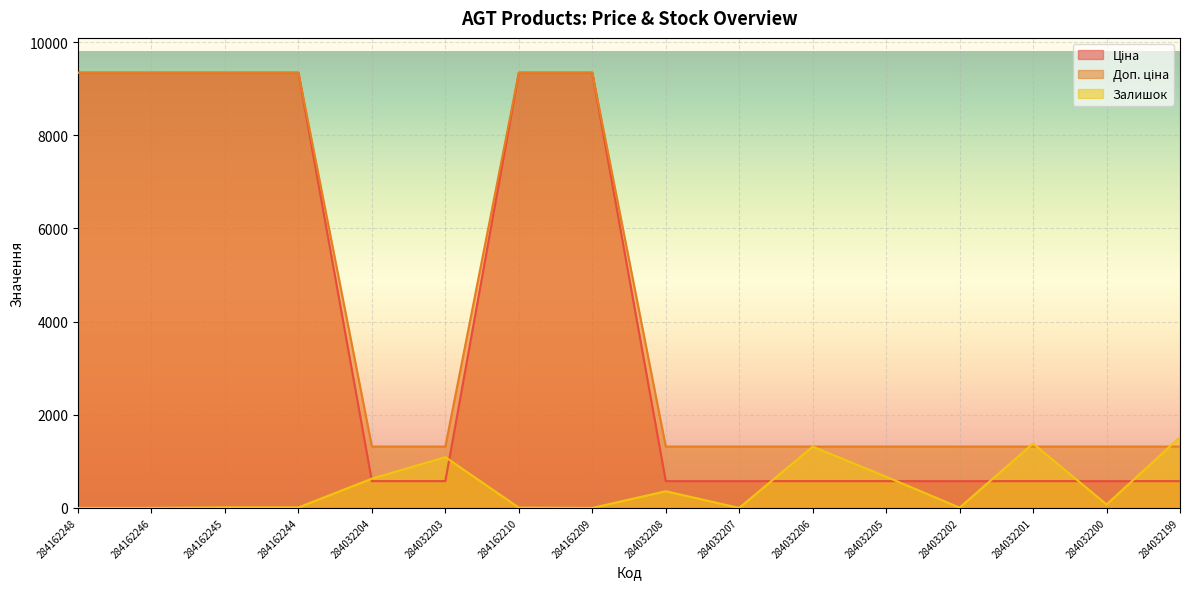

What is the highest value of the Залишок series?

1520.0